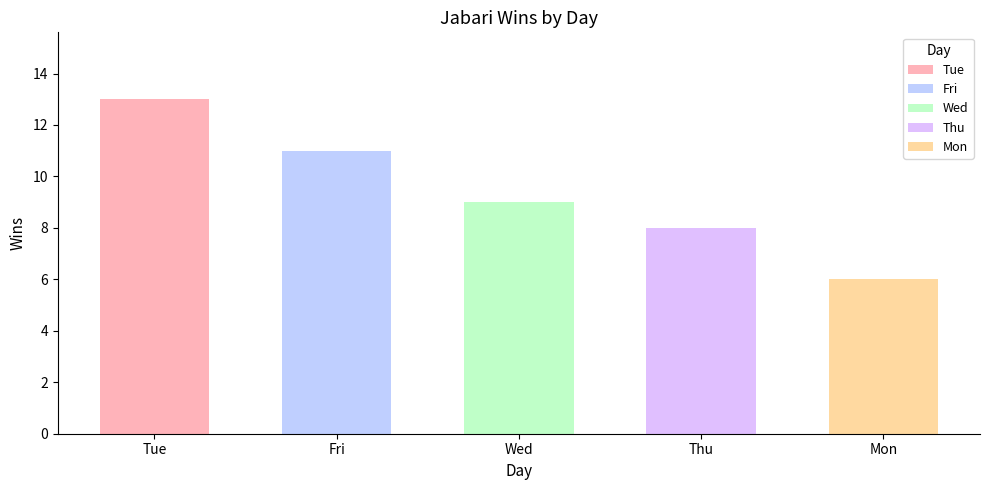

What value does the data have at Fri?

11